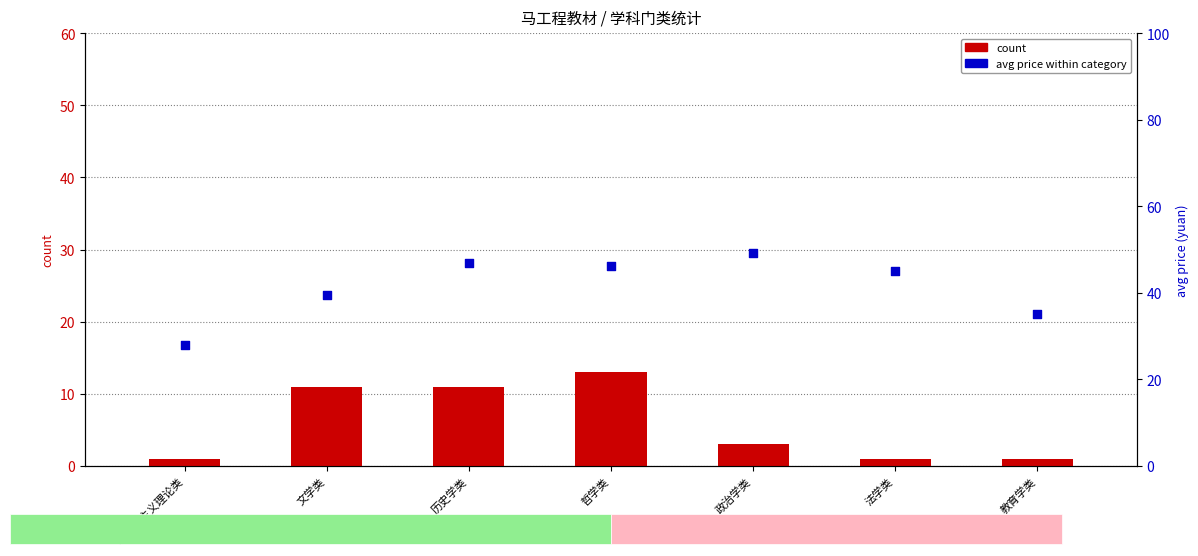

What is the total value across all series at 文学类?

50.6